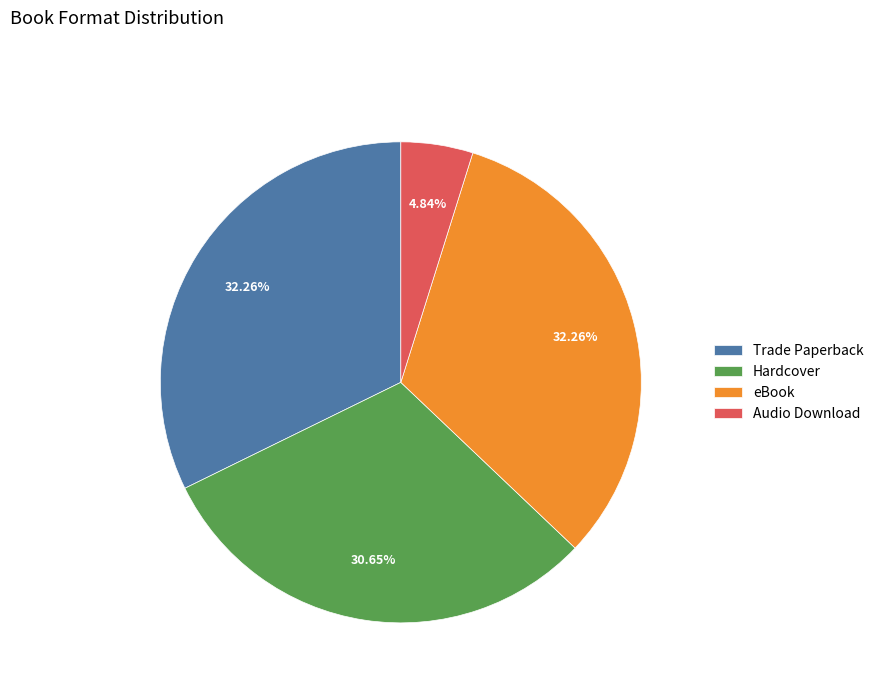

How much of the chart is everything except eBook?

67.7%